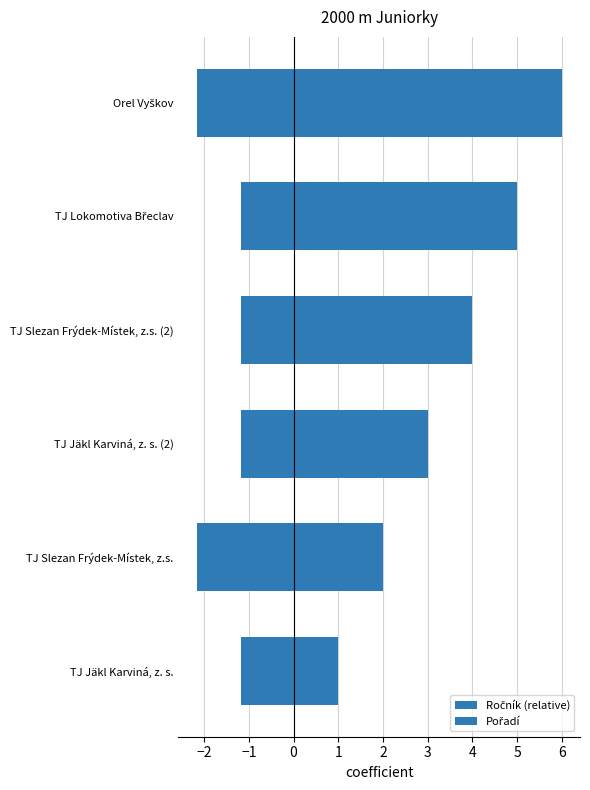

Count the number of data series in this chart.

2